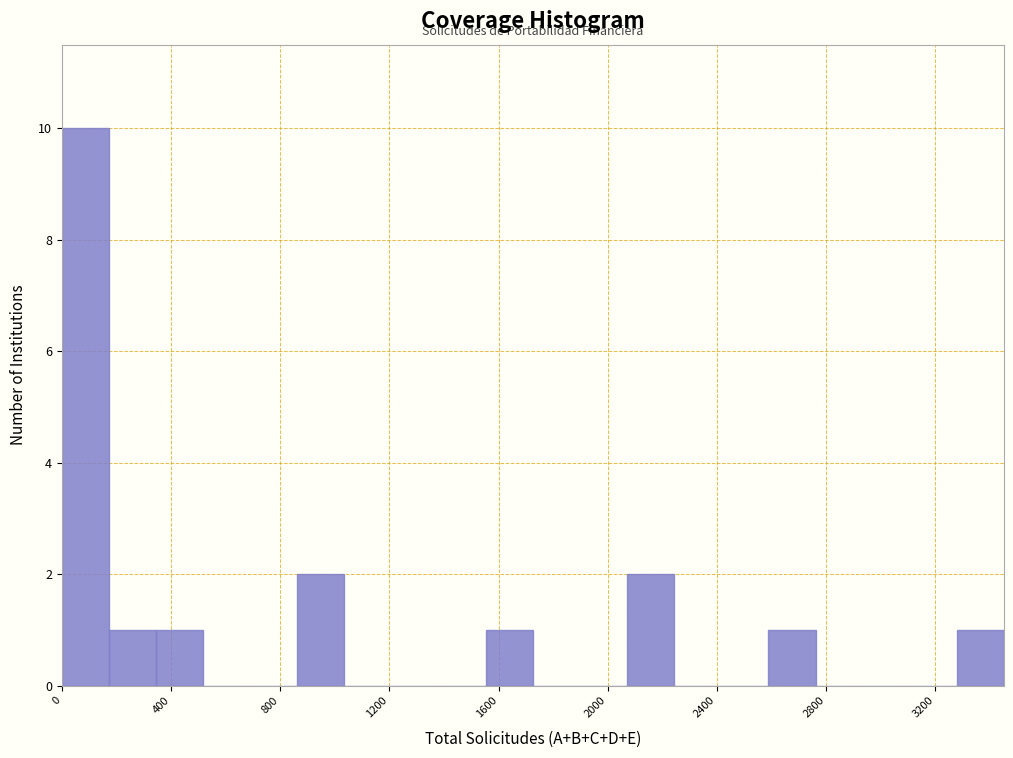

Around what value on the x-axis is the tallest bar? Give the approximate position of its centre, as read against the axis.

100